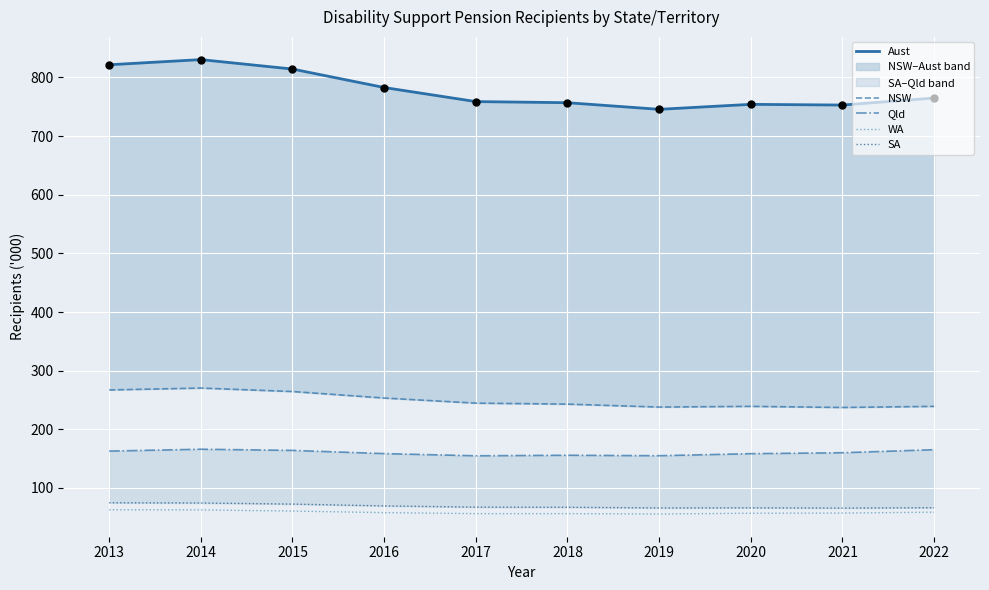

Which series has the widest spread of Y values?

Aust